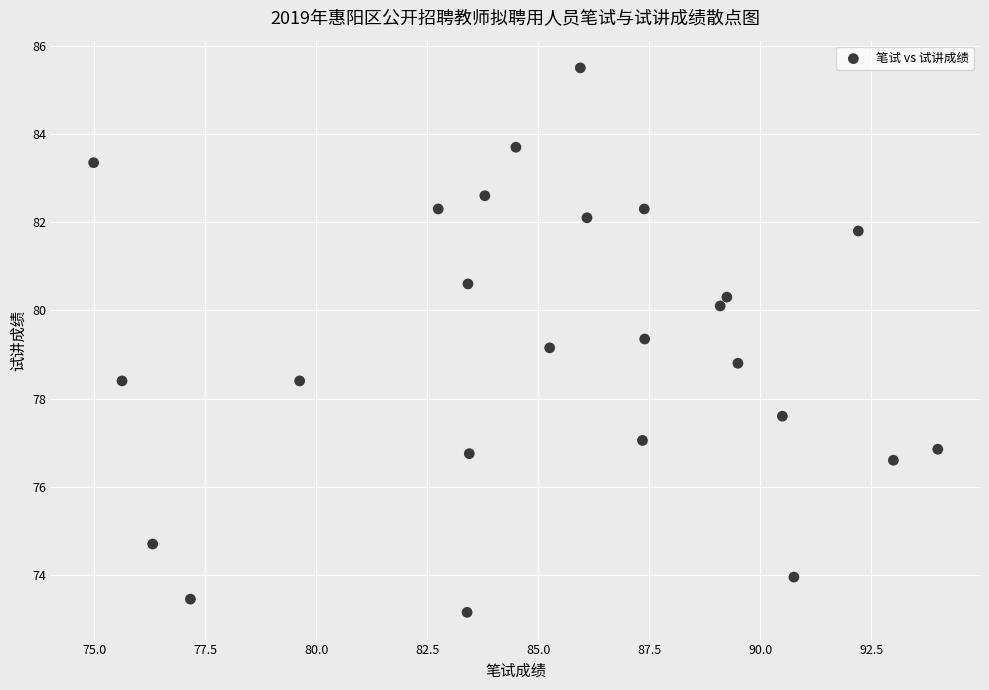

What is the range of X values (max minus min)?

19.0